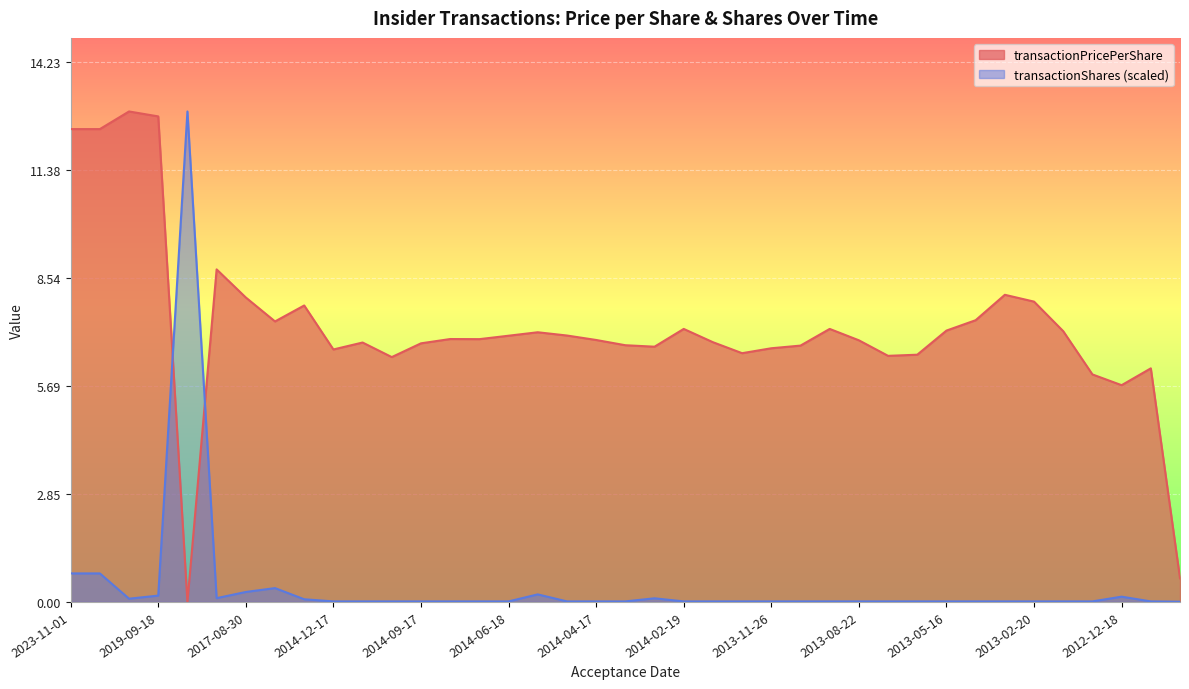

At which category is the sum across all series the highest?

2023-11-01